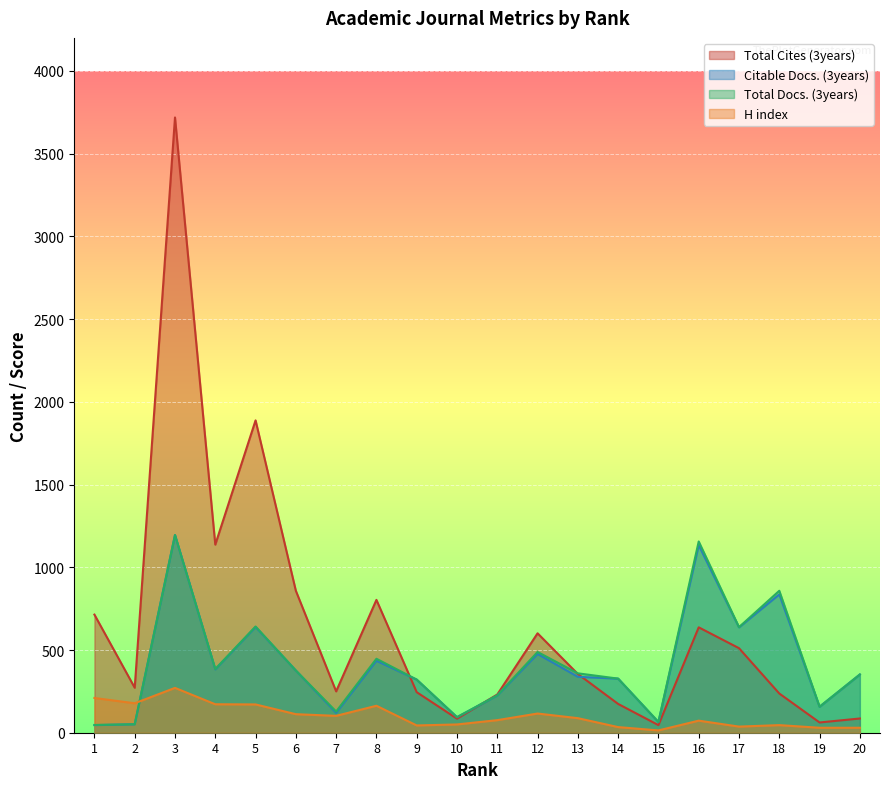

At which label is Citable Docs. (3years) closest to 620?

17